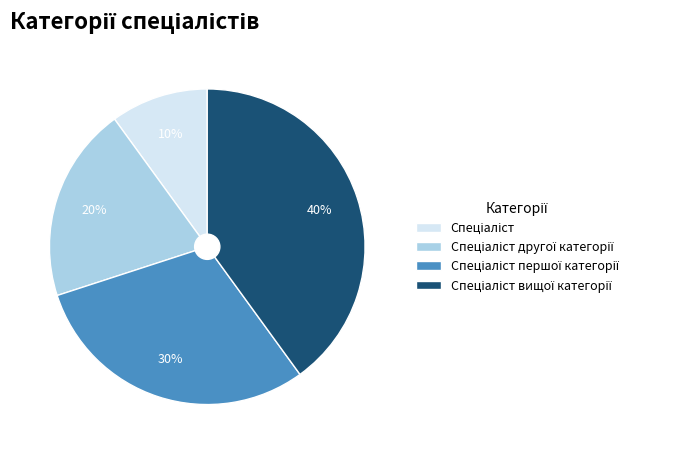

To the nearest percent, what is the difference between the largest and smallest slice percentages?

30%